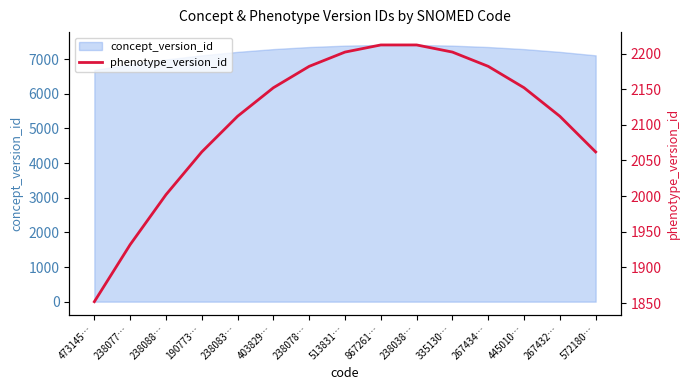

How many data points does each series have?

15